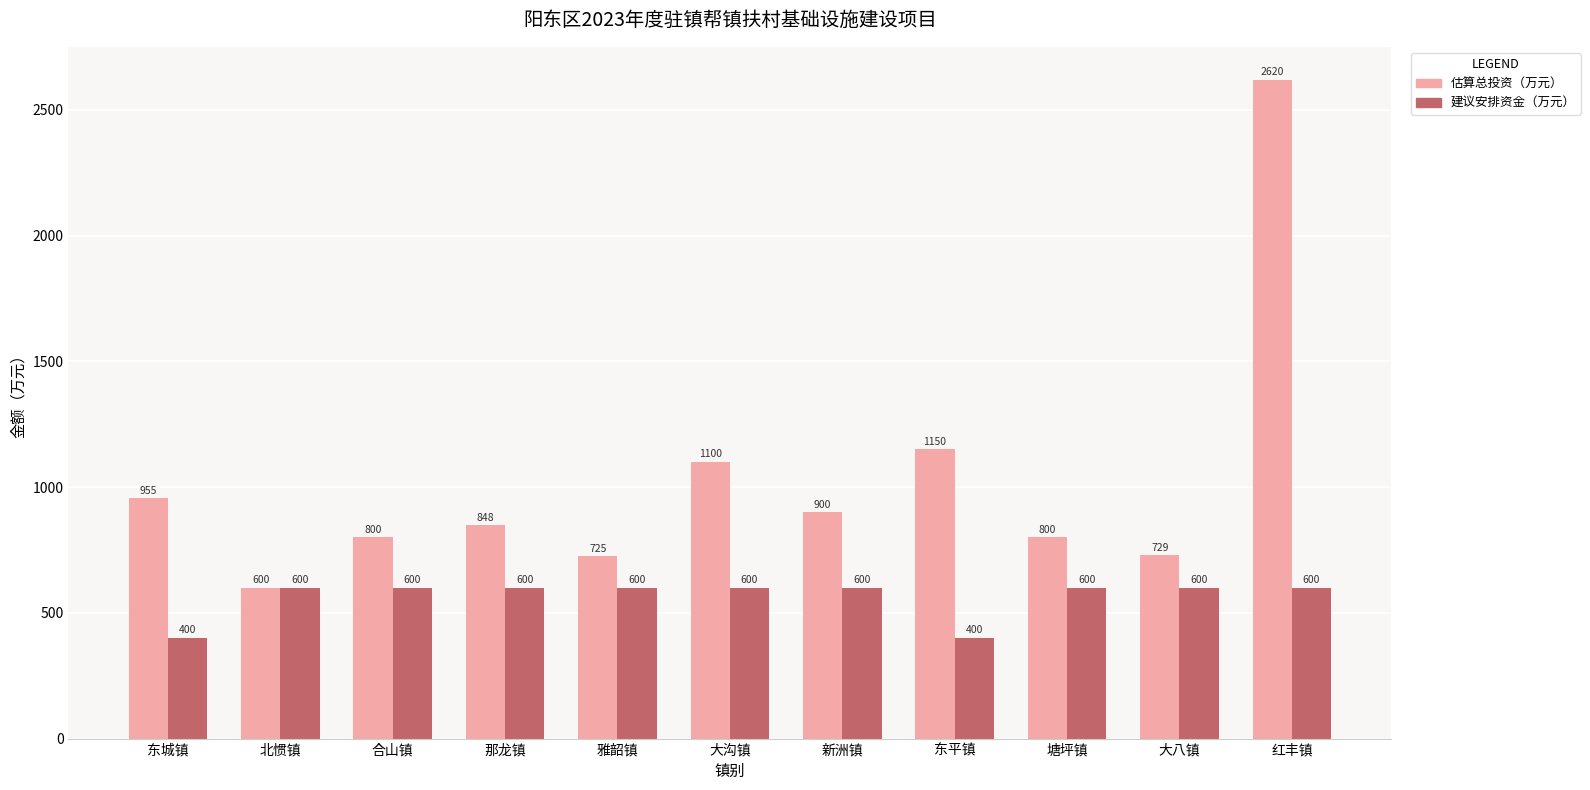

What is the sum of all 建议安排资金（万元） values?

6200